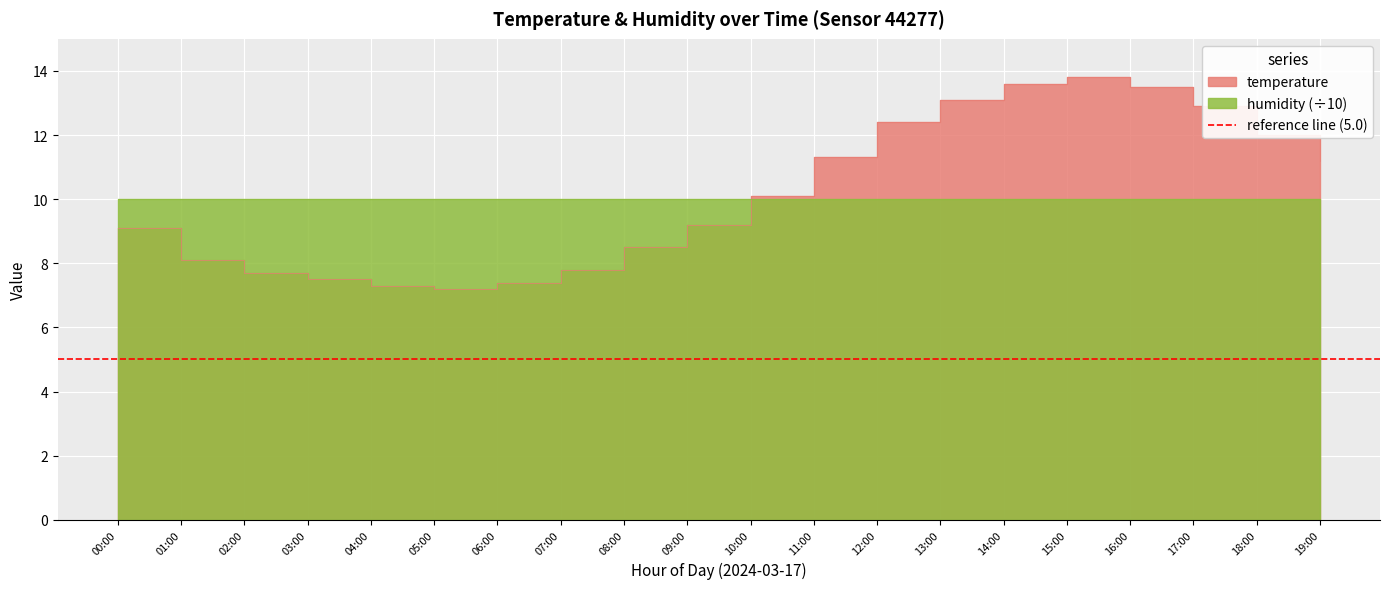

List the labels in order of value, largest first.

15:00, 14:00, 16:00, 13:00, 17:00, 12:00, 18:00, 11:00, 19:00, 10:00, 09:00, 00:00, 08:00, 01:00, 07:00, 02:00, 03:00, 06:00, 04:00, 05:00